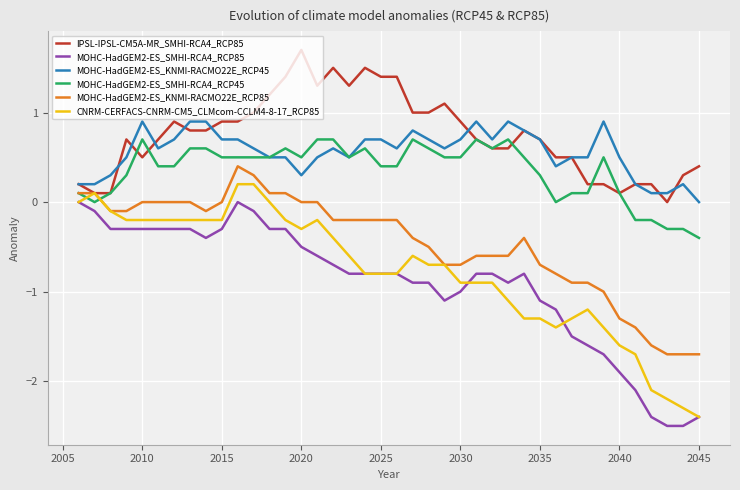

Which series has the largest total across all categories?

IPSL-IPSL-CM5A-MR_SMHI-RCA4_RCP85